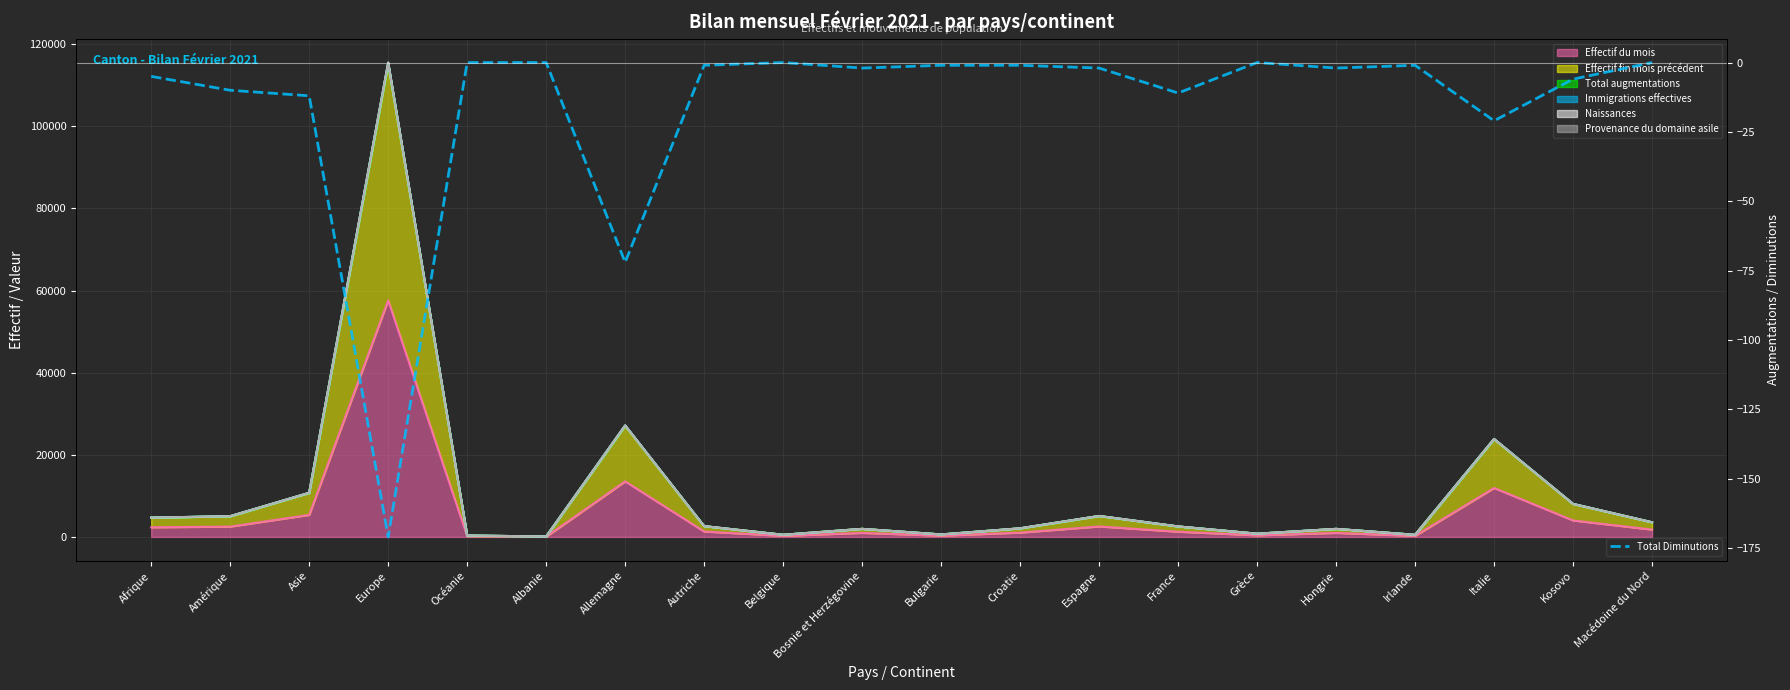

At which label is the value closest to -85?

Allemagne